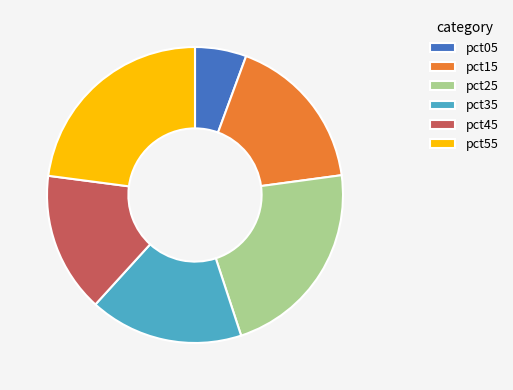

Which has a higher value, pct45 or pct25?

pct25